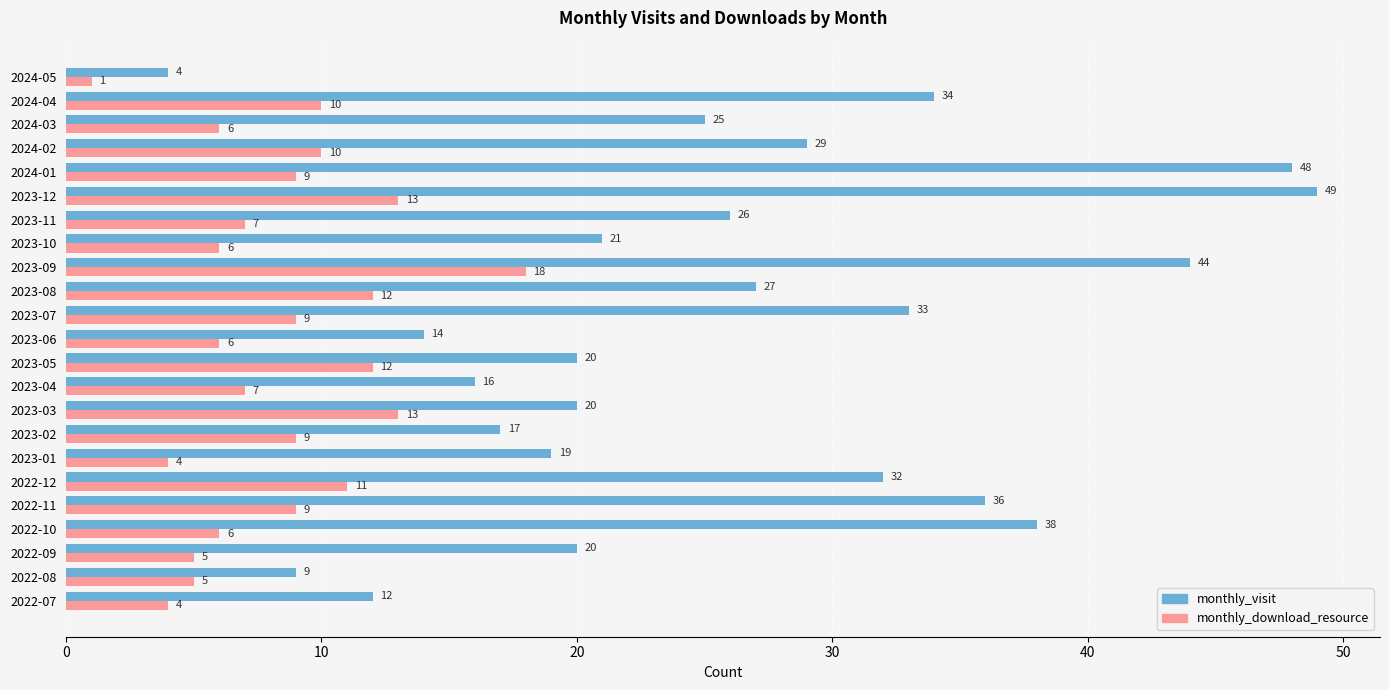

What is the sum of all monthly_visit values?

593